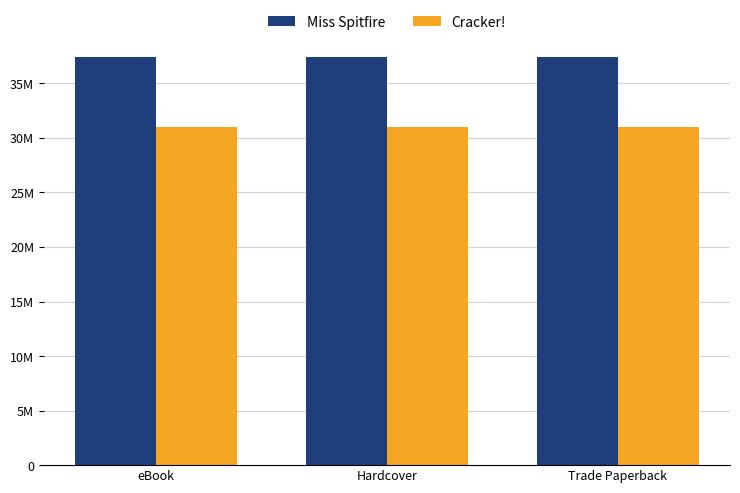

List the series in order of their peak value, lowest first.

Cracker!, Miss Spitfire